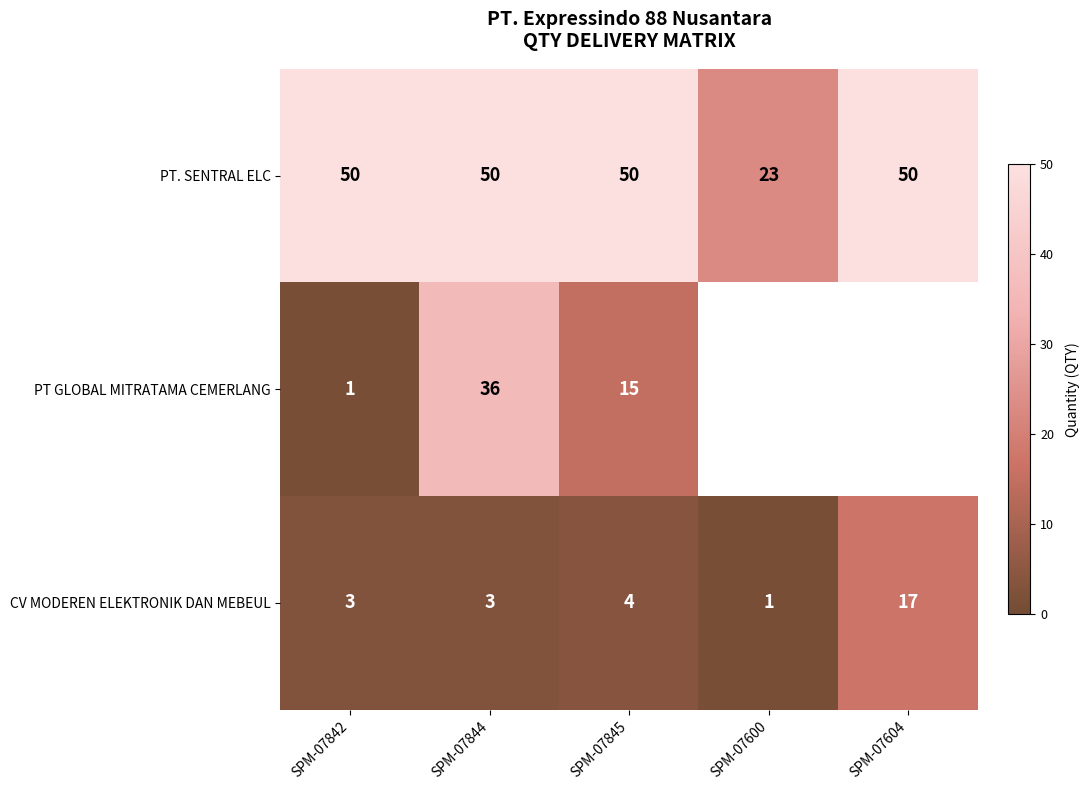

At which label is PT. SENTRAL ELC closest to 36?

SPM-07600